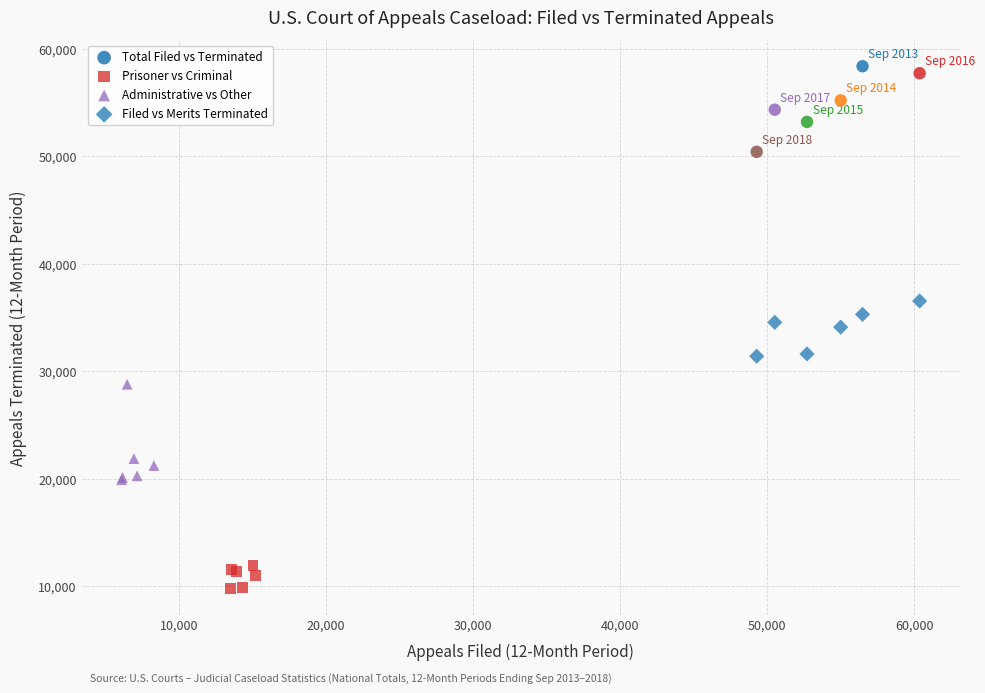

Which series has the largest Y range (max minus min)?

Administrative vs Other